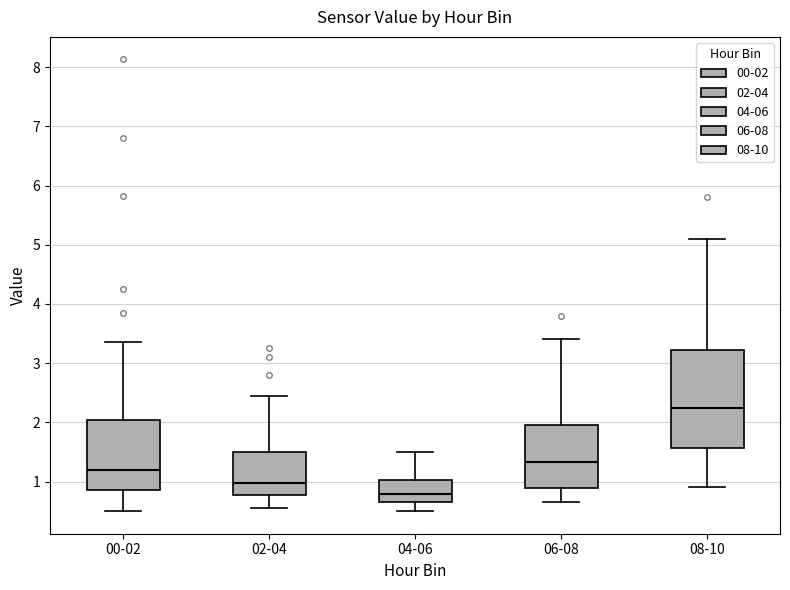

Reading left to right, read every box against the y-axis: the position of its median line, the range the box covers, and the ends of its whiskers. The values are not printed on the chart, so give them approximately, as read against the axis.

00-02: median 1.2, box 0.9 to 2.0, whiskers 0.5 to 3.4
02-04: median 1.0, box 0.8 to 1.5, whiskers 0.6 to 2.5
04-06: median 0.8, box 0.7 to 1.0, whiskers 0.5 to 1.5
06-08: median 1.3, box 0.9 to 2.0, whiskers 0.7 to 3.4
08-10: median 2.3, box 1.6 to 3.2, whiskers 0.9 to 5.1